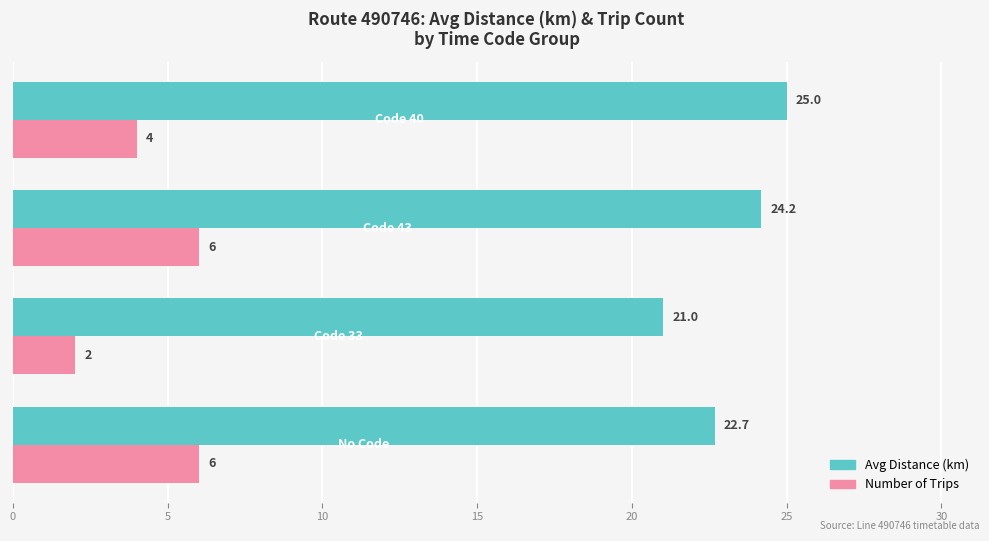

How many data points in Avg Distance (km) are above 24?

2